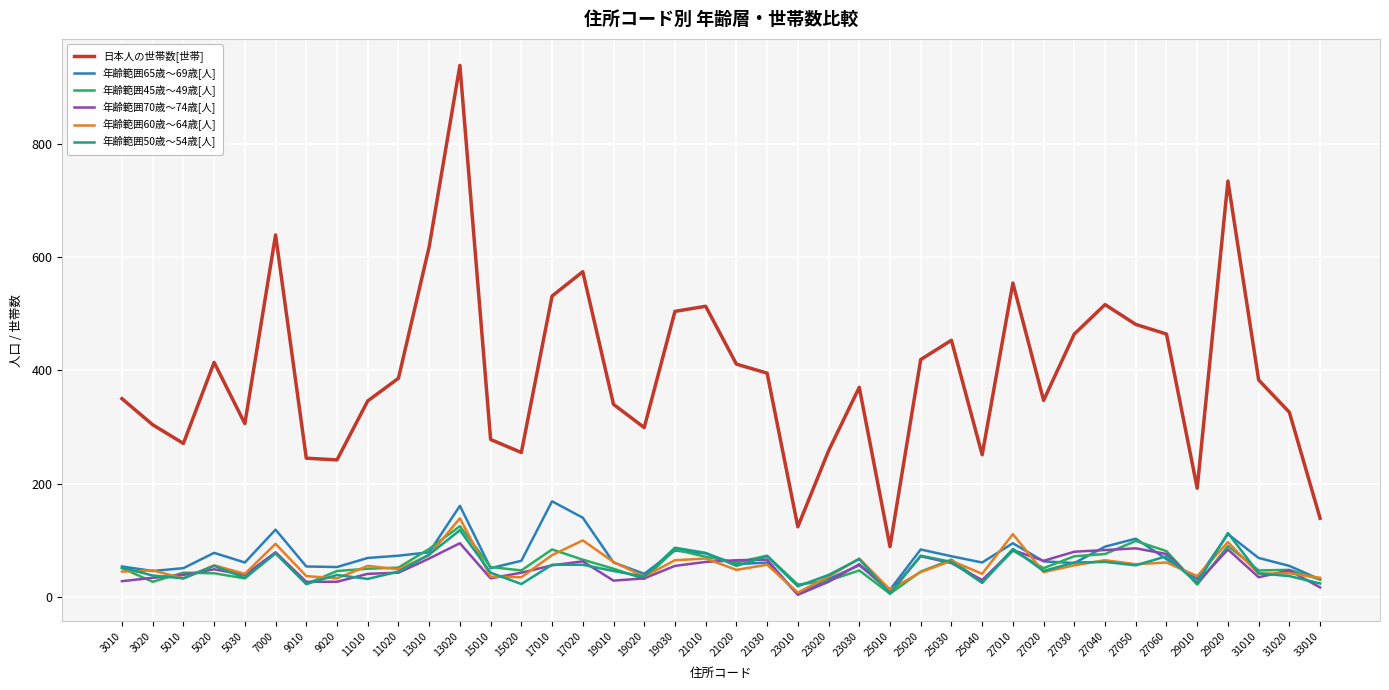

Where does the 年齢範囲65歳～69歳[人] series first go above 63?

5020